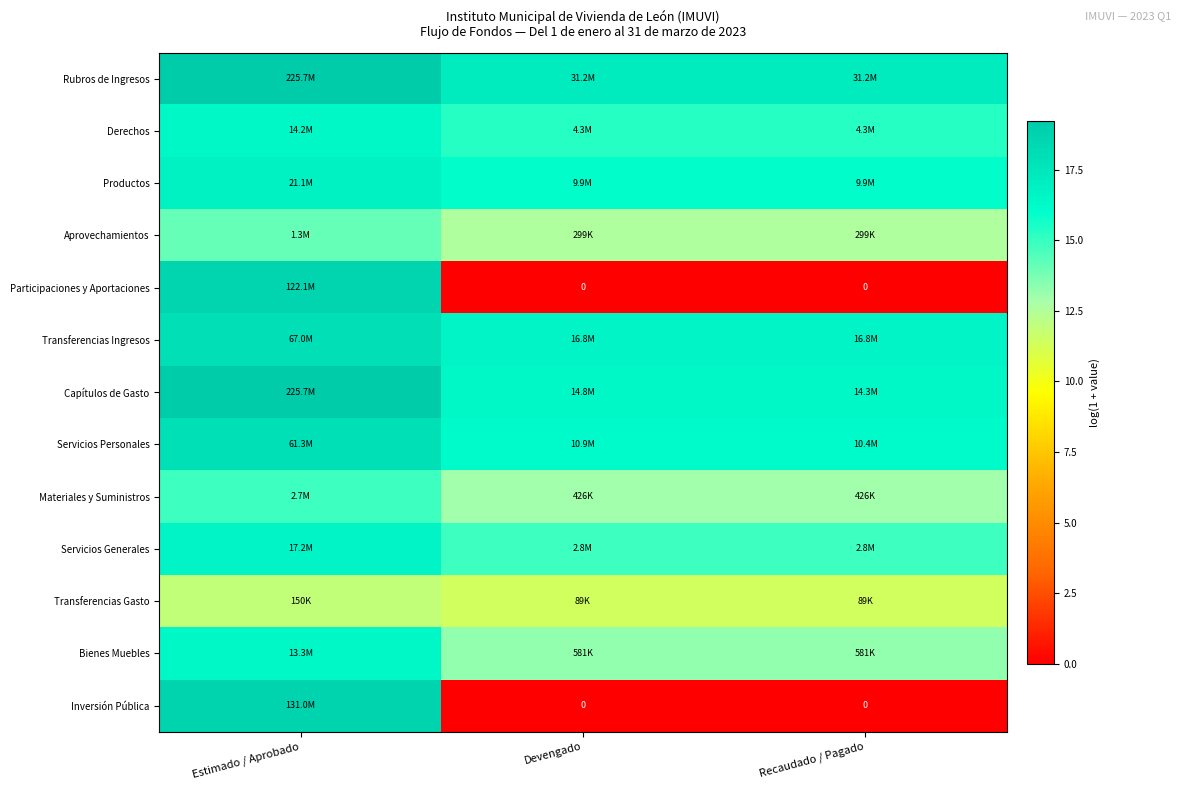

The Derechos series shows 26.5 at Recaudado / Pagado. True or false?

False